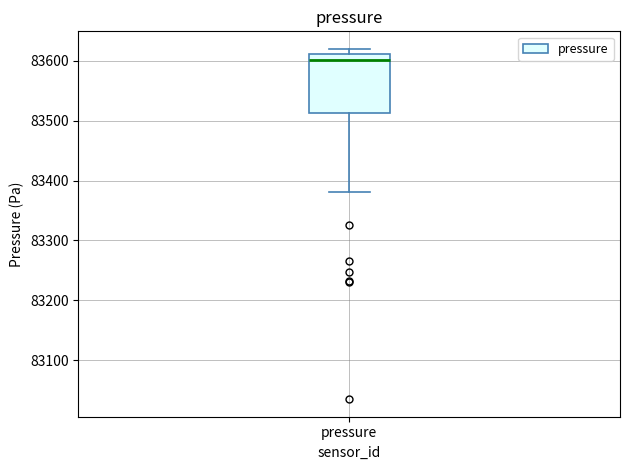

Transcribe this box plot: give where the median line is, the range the box spans, and where the two whiskers end, as read against the y-axis. The values are not printed on the chart, so give them approximately, as read against the axis.

median 83600, box 83510 to 83610, whiskers 83380 to 83620